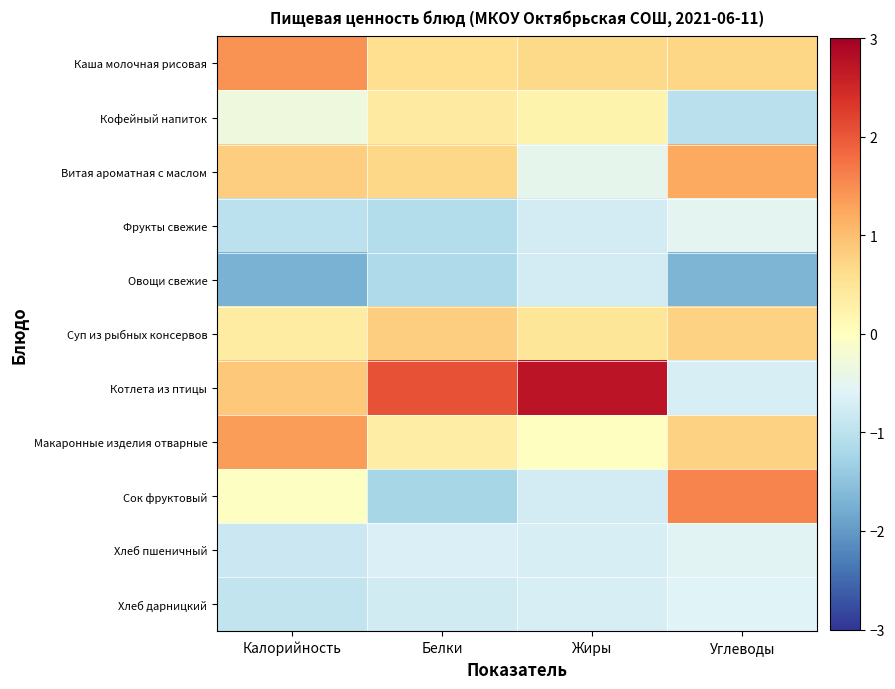

Which series changed the most between Жиры and Углеводы?

Котлета из птицы